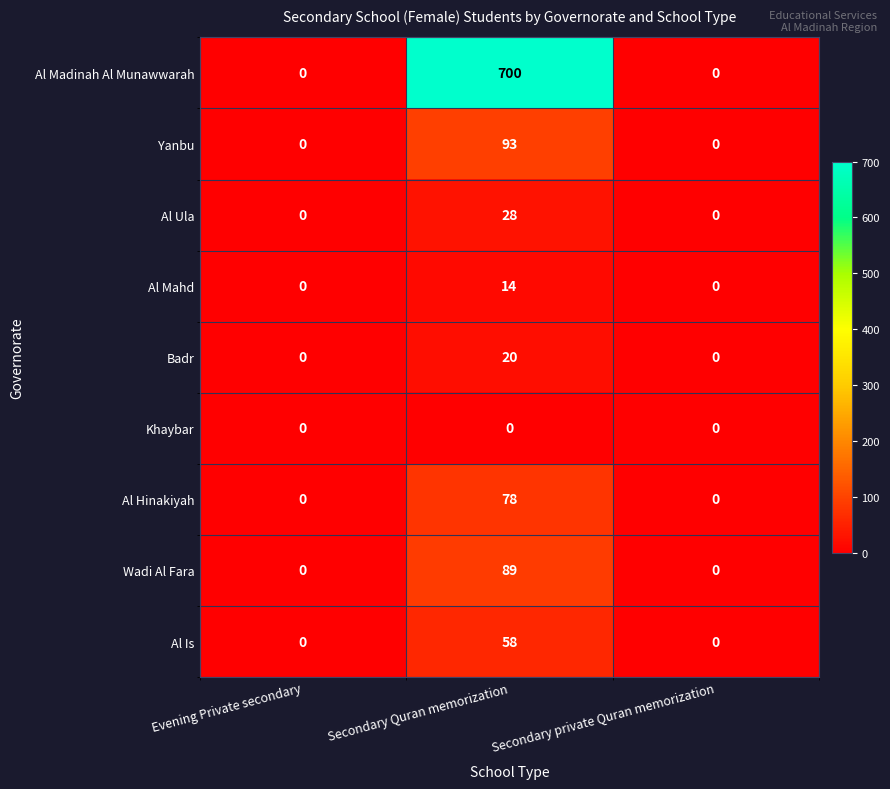

Which series has the largest total across all categories?

Al Madinah Al Munawwarah